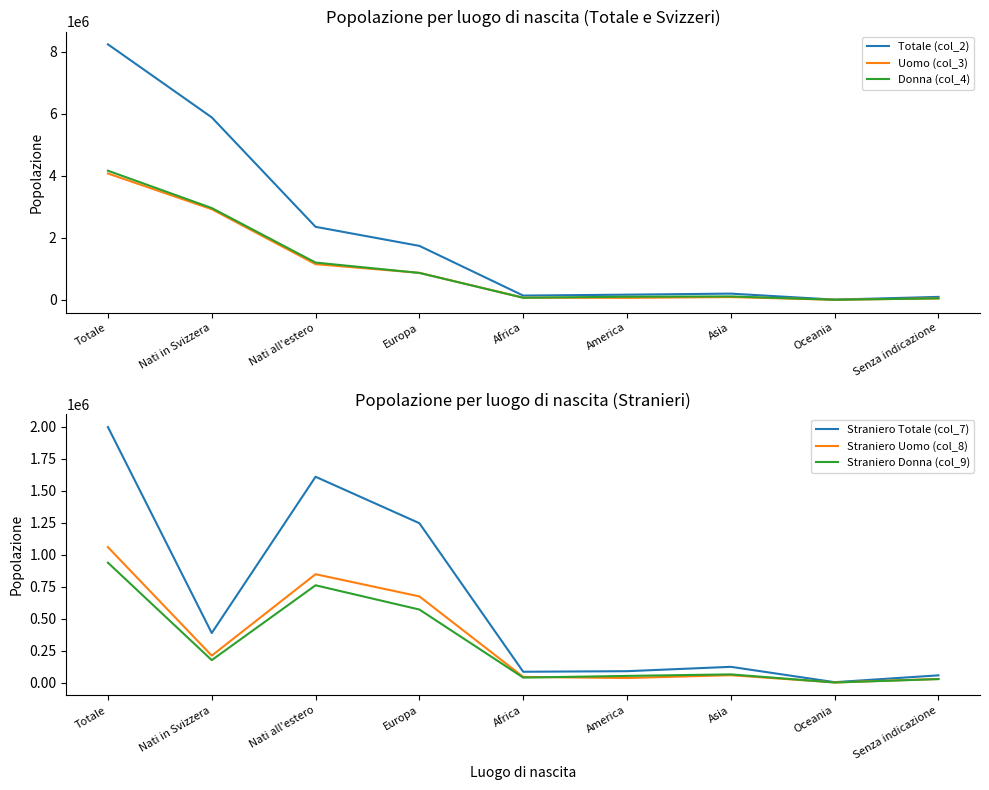

What is the label of the 7th point from the right?

Nati all'estero